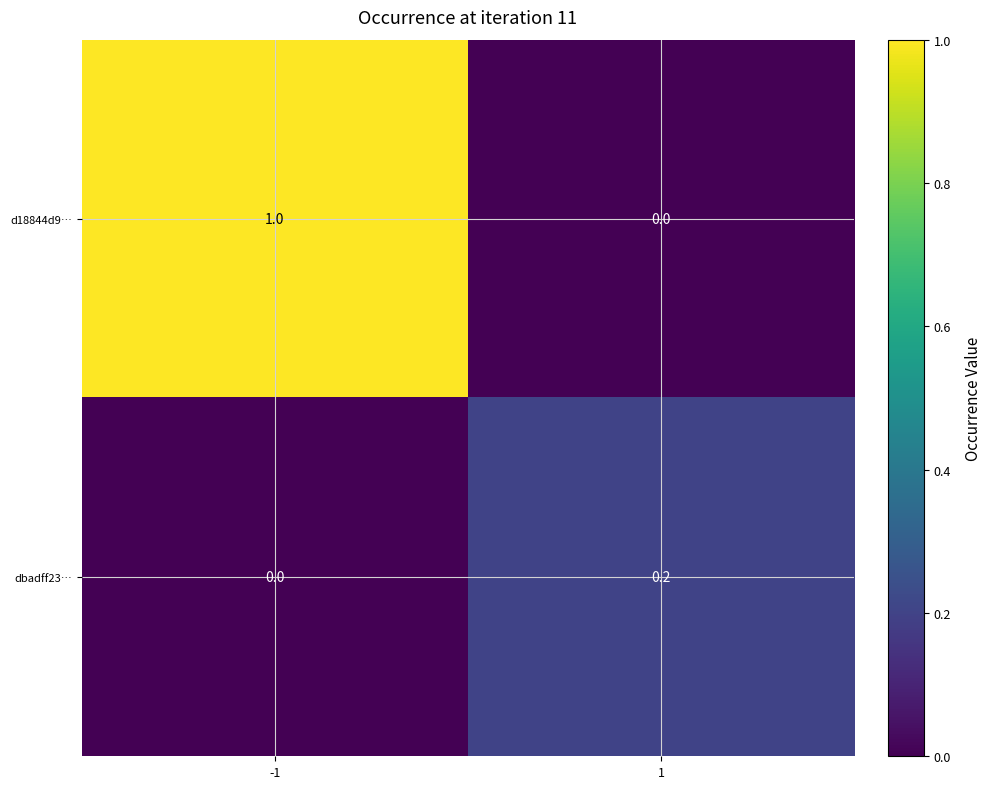

Rank the series at -1 from lowest to highest value.

dbadff23…, d18844d9…